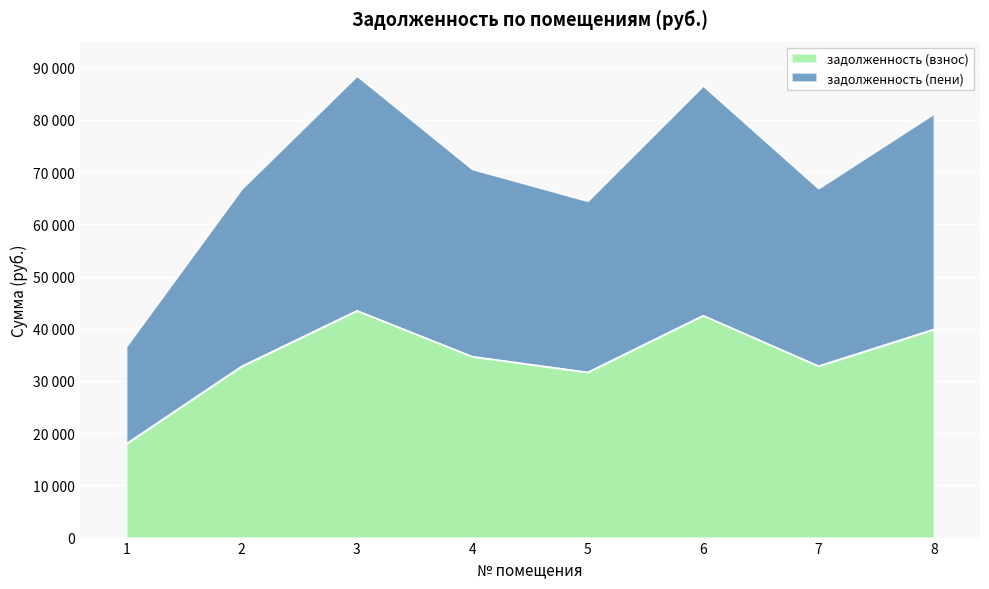

True or false: задолженность (взнос) has more than 1 interior local peaks.

True